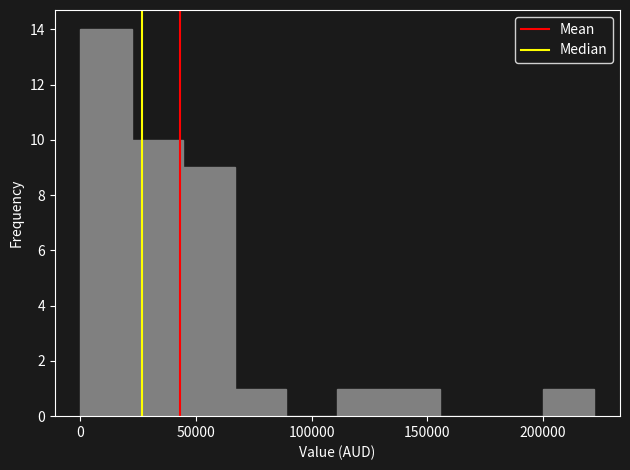

Reading left to right, list every bar in this chart as the range it spans on the x-axis followed by its height. Neither the bar edges nor the heights are printed on the chart, so give them approximately, as read against the axes.

0 to 20000: 14
20000 to 45000: 10
45000 to 65000: 9
65000 to 90000: 1
90000 to 110000: 0
110000 to 135000: 1
135000 to 155000: 1
155000 to 180000: 0
180000 to 200000: 0
200000 to 220000: 1